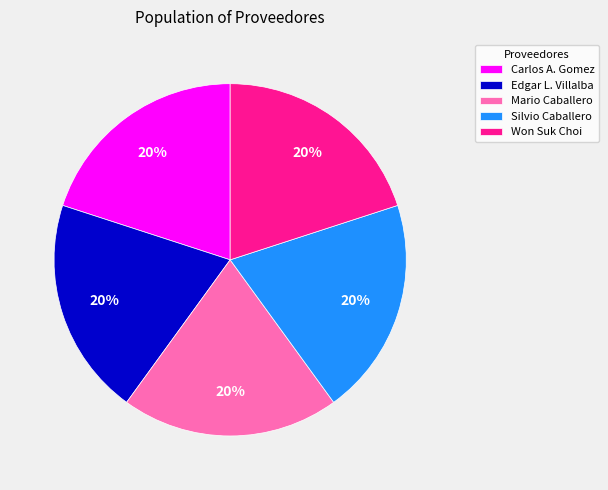

Does any single category account for the majority?

No